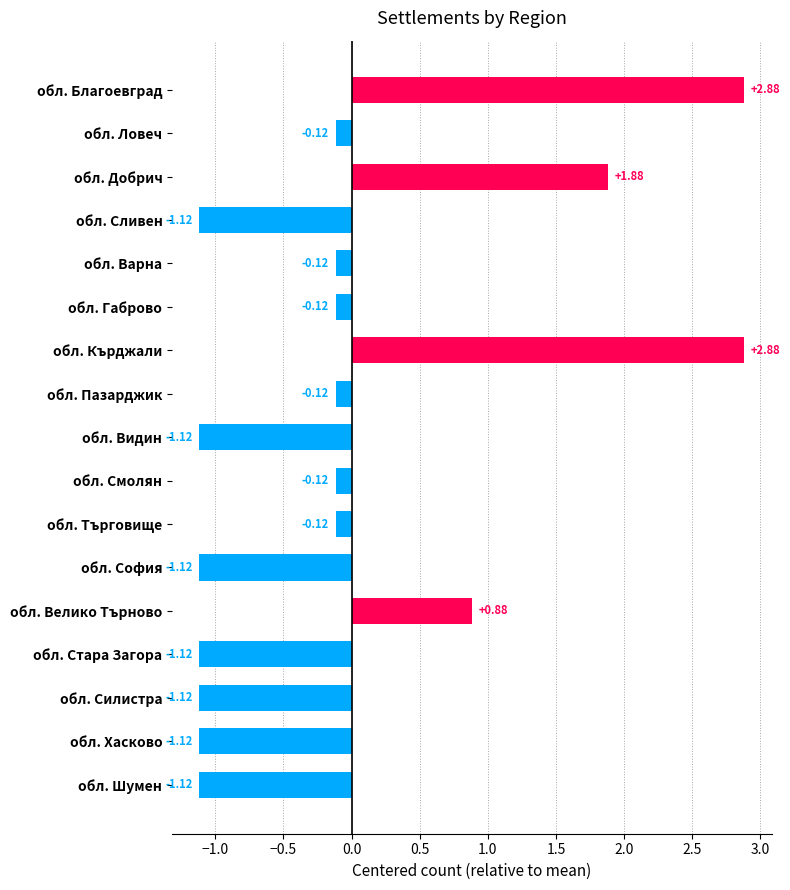

Does the chart contain any negative values?

Yes